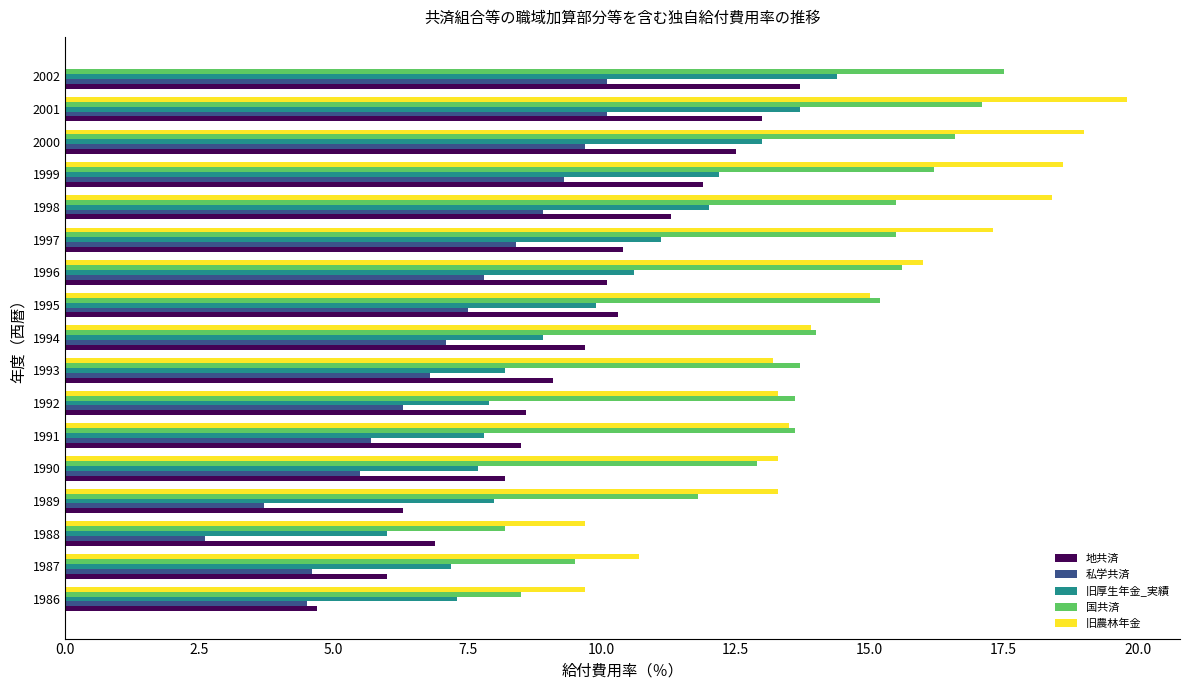

What is the sum of the 私学共済 values at 1996 and 1995?

15.3